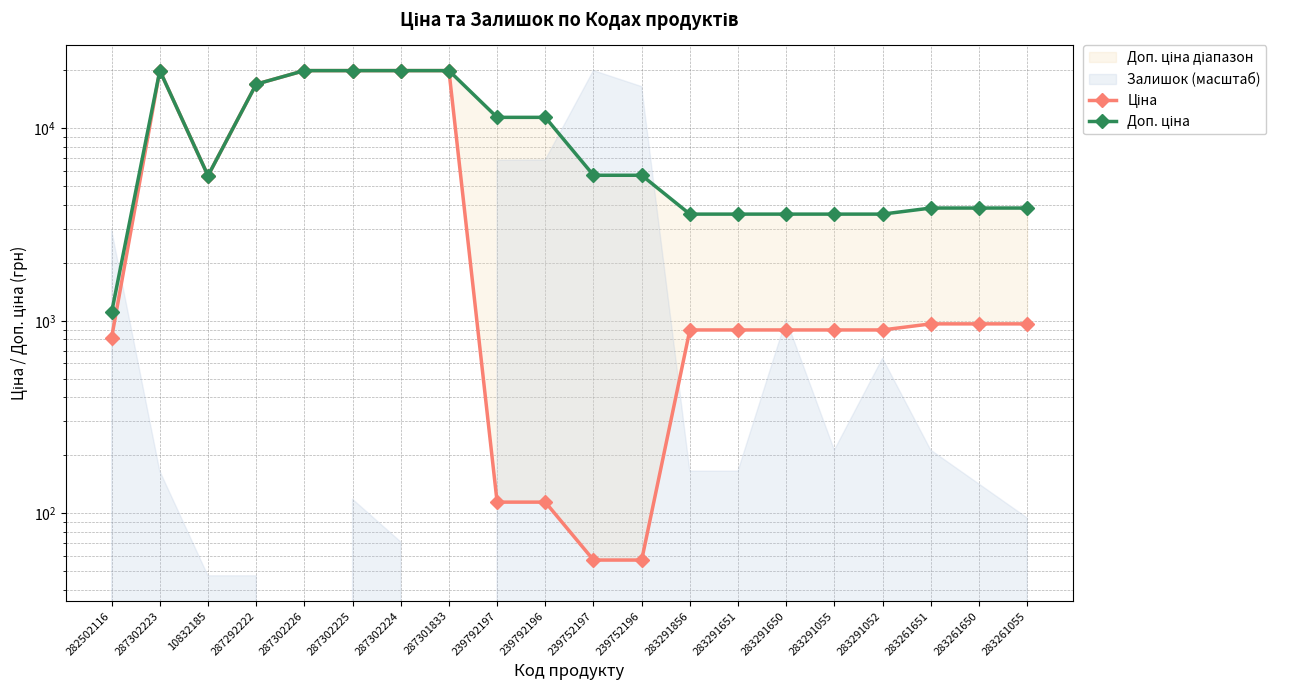

Reading left to right, extract all data points from this chart.

Ціна: 818.5	19964.2	5673.8	16976.3	19964.2	19964.2	19964.2	19964.2	114.1	114.1	57.0	57.0	895.9	895.9	895.9	895.9	895.9	963.5	963.5	963.5
Доп. ціна: 1109.2	19964.2	5673.8	16976.3	19964.2	19964.2	19964.2	19964.2	11410.0	11410.0	5705.0	5705.0	3583.6	3583.6	3583.6	3583.6	3583.6	3854.0	3854.0	3854.0